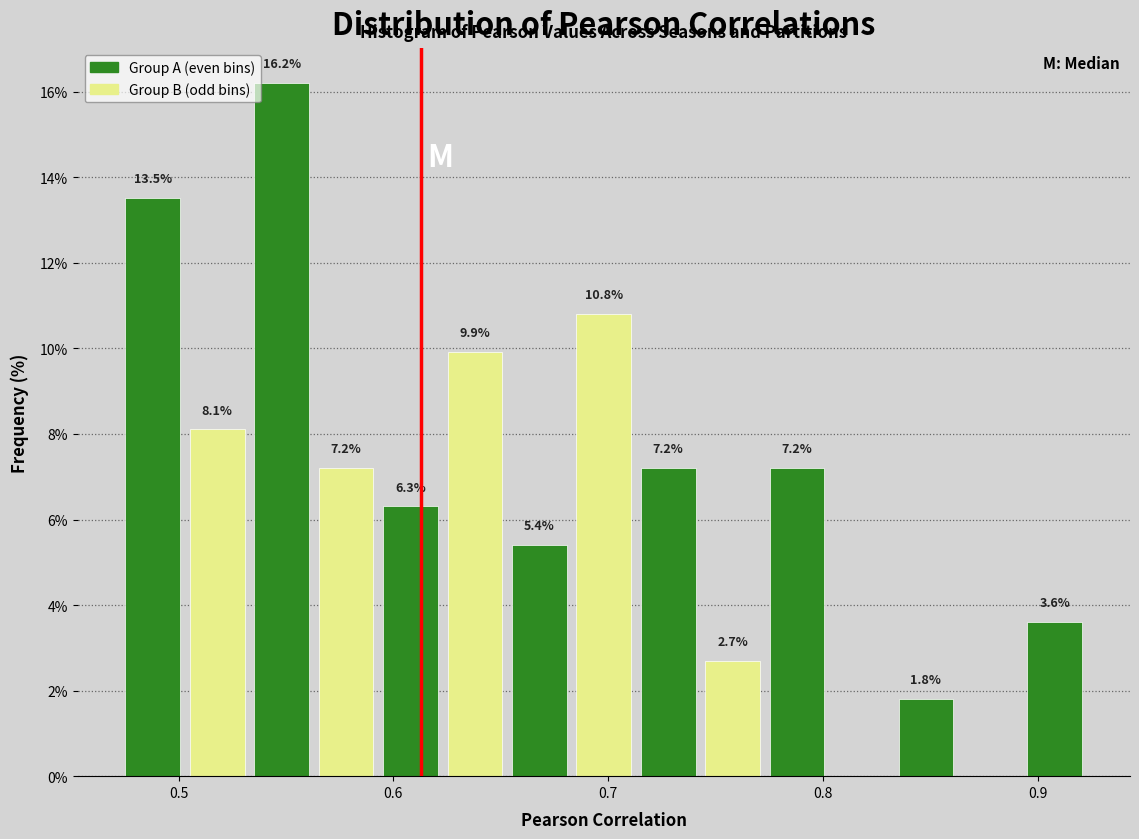

Around what value on the x-axis is the tallest bar? Give the approximate position of its centre, as read against the axis.

0.55